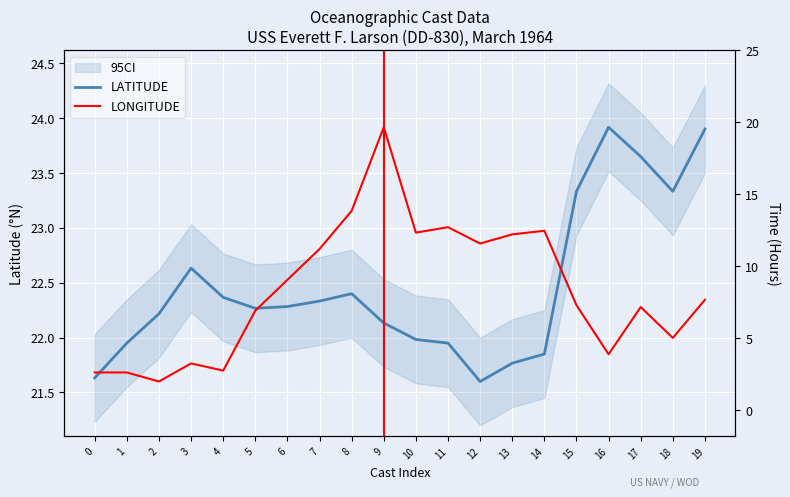

Where is the first local minimum for LONGITUDE?

2